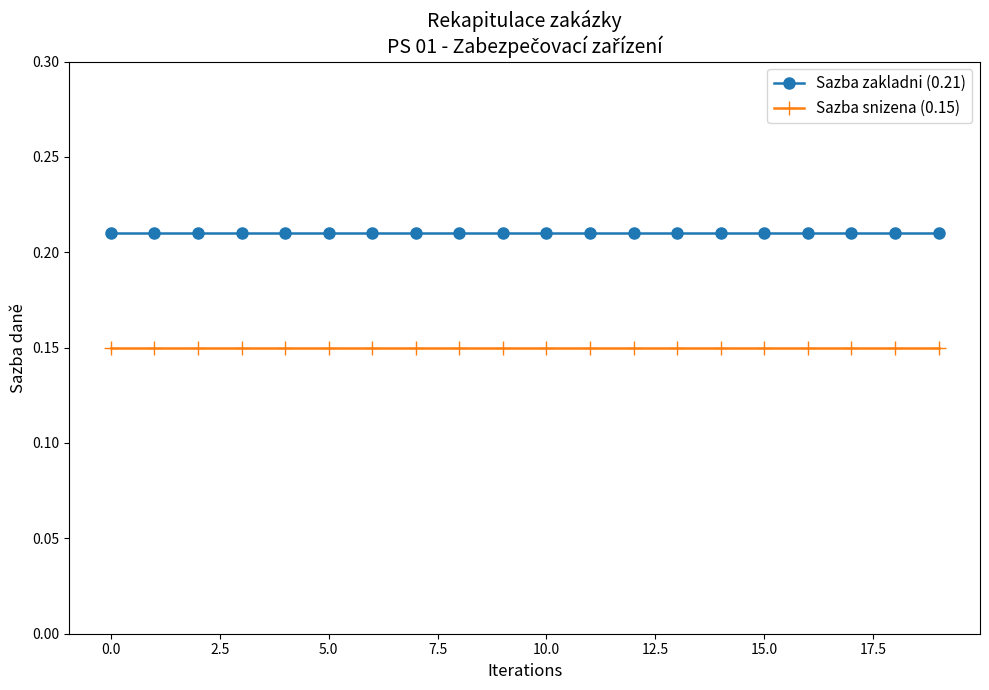

True or false: Sazba zakladni (0.21) and Sazba snizena (0.15) intersect in this chart.

False